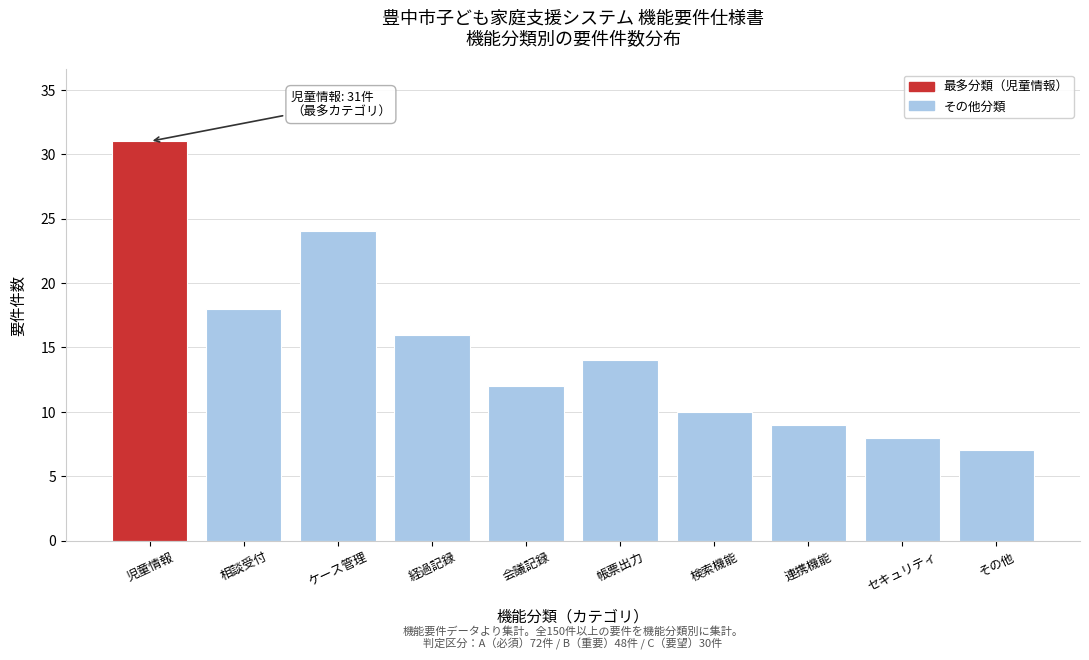

Reading left to right, extract all data points from this chart.

児童情報=31	相談受付=18	ケース管理=24	経過記録=16	会議記録=12	帳票出力=14	検索機能=10	連携機能=9	セキュリティ=8	その他=7